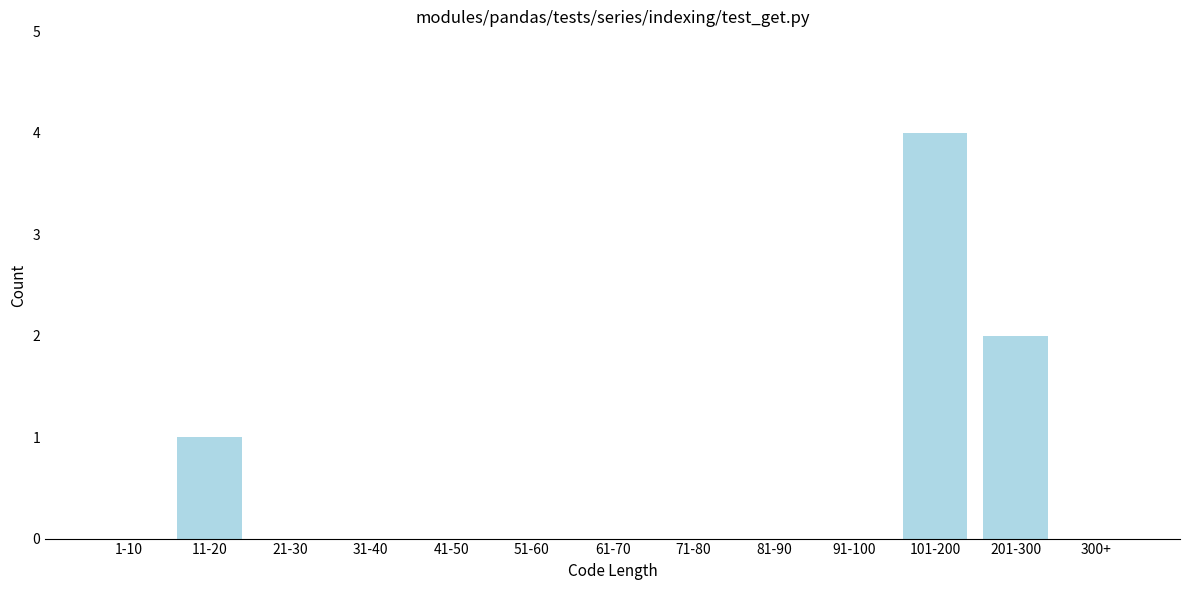

Reading left to right, what are all the values shown in this chart?

1-10=0	11-20=1	21-30=0	31-40=0	41-50=0	51-60=0	61-70=0	71-80=0	81-90=0	91-100=0	101-200=4	201-300=2	300+=0